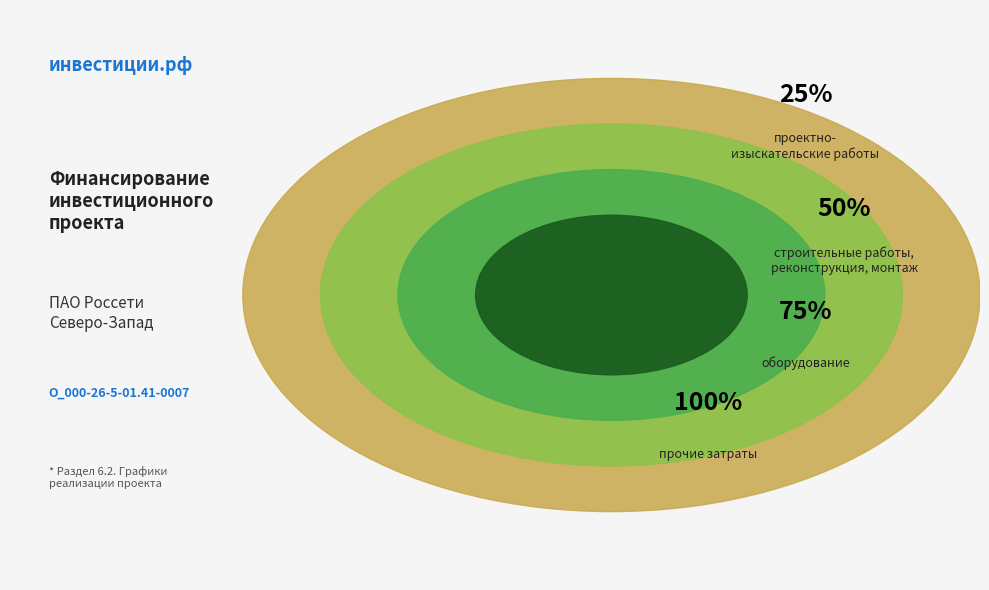

Is there any slice that represents more than half of the pie?

No